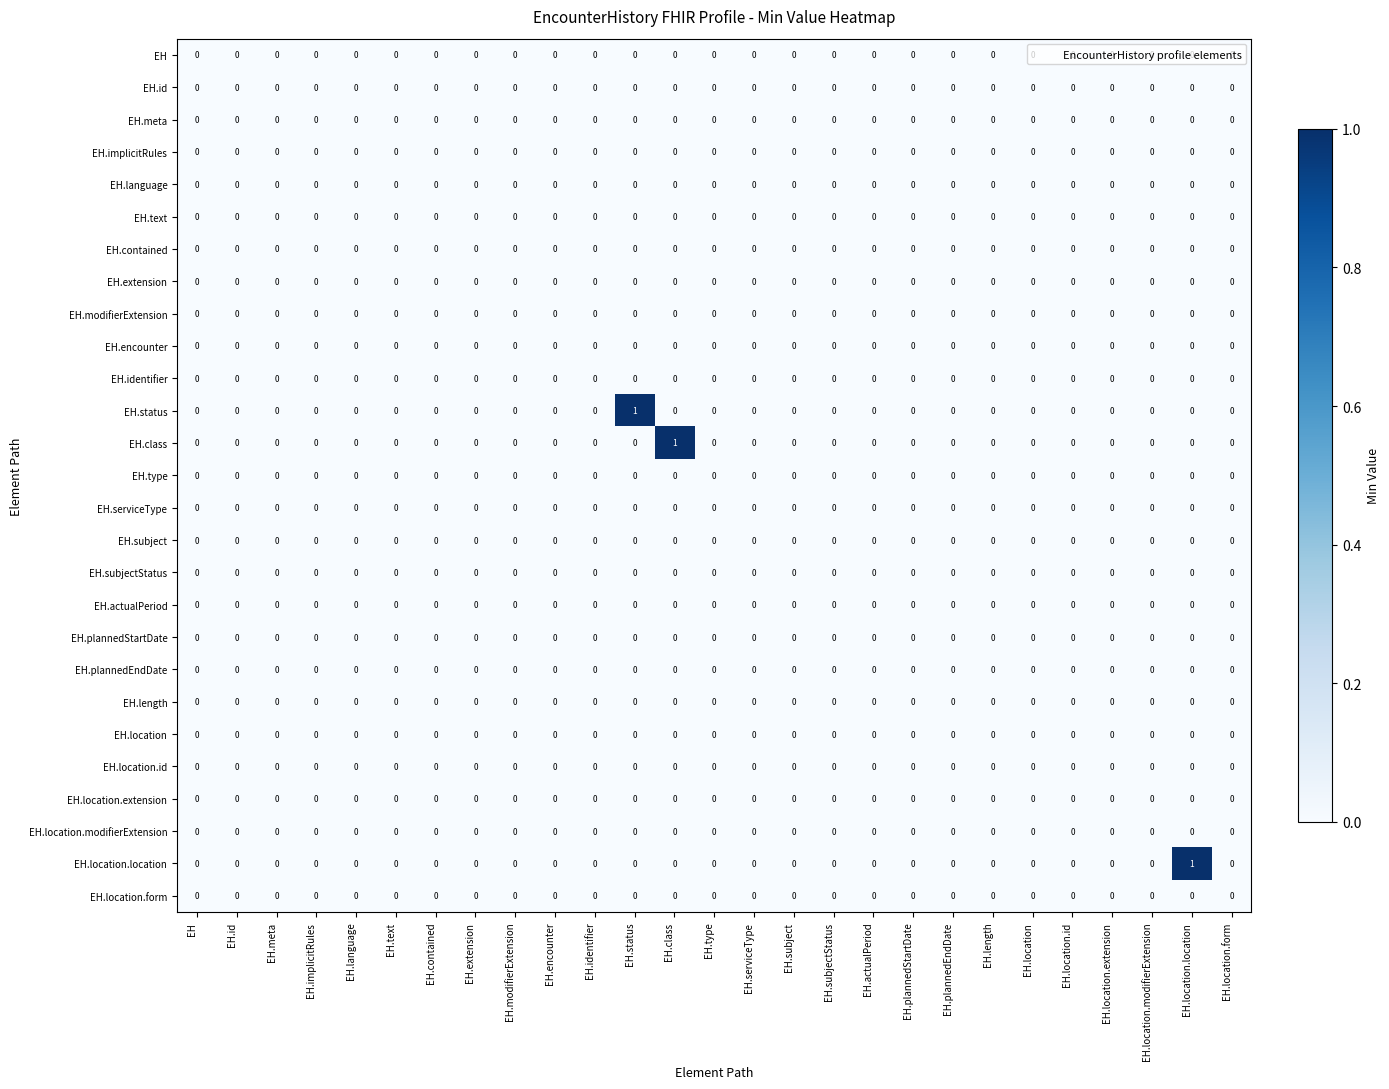

The EH.location.extension series shows 0 at EH.extension. True or false?

True